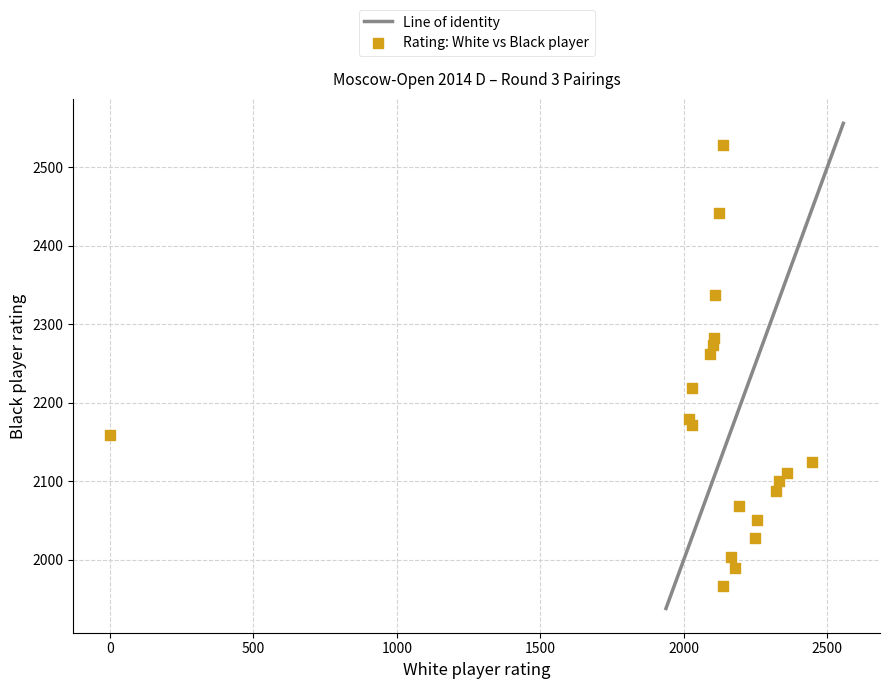

What Y value in the scatter plot is closest to 2247?

2262